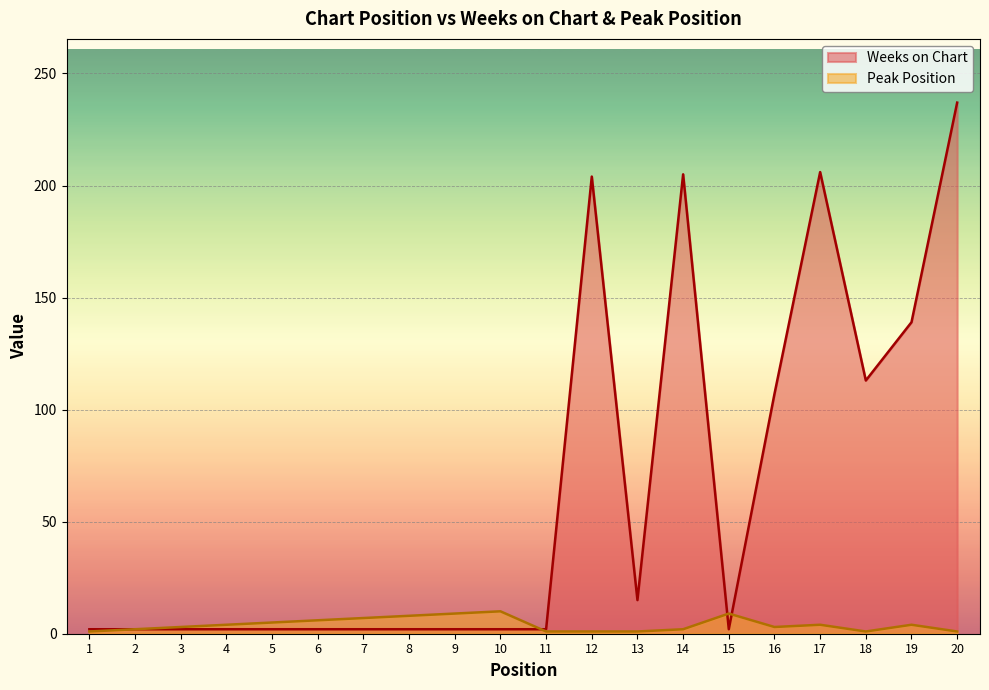

Where is Weeks on Chart nearest to the value 119?

18